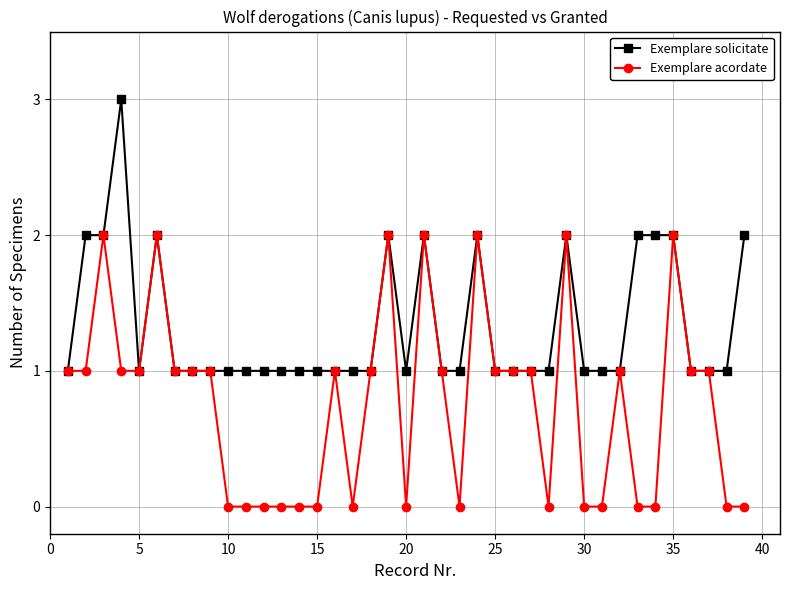

How many Exemplare acordate values are between 0 and 1?

32